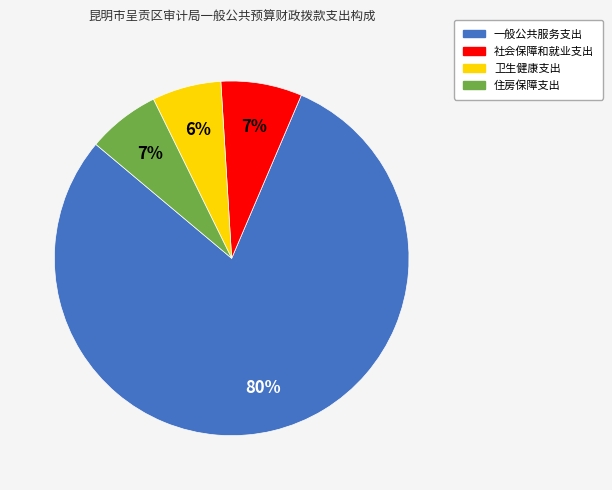

Is 卫生健康支出 the majority of the pie?

No